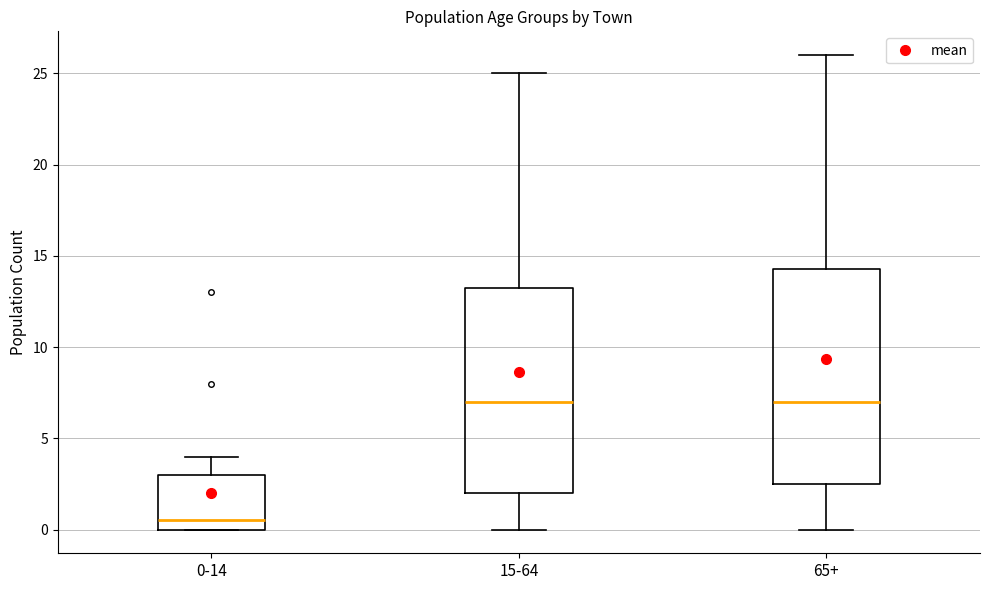

Reading left to right, transcribe this box plot: for each box, give where its median line is, the range the box spans, and where its two whiskers end, as read against the y-axis. The values are not printed on the chart, so give them approximately, as read against the axis.

0-14: median 0.5, box 0.0 to 3.0, whiskers 0.0 to 4.0
15-64: median 7.0, box 2.0 to 13.5, whiskers 0.0 to 25.0
65+: median 7.0, box 2.5 to 14.5, whiskers 0.0 to 26.0